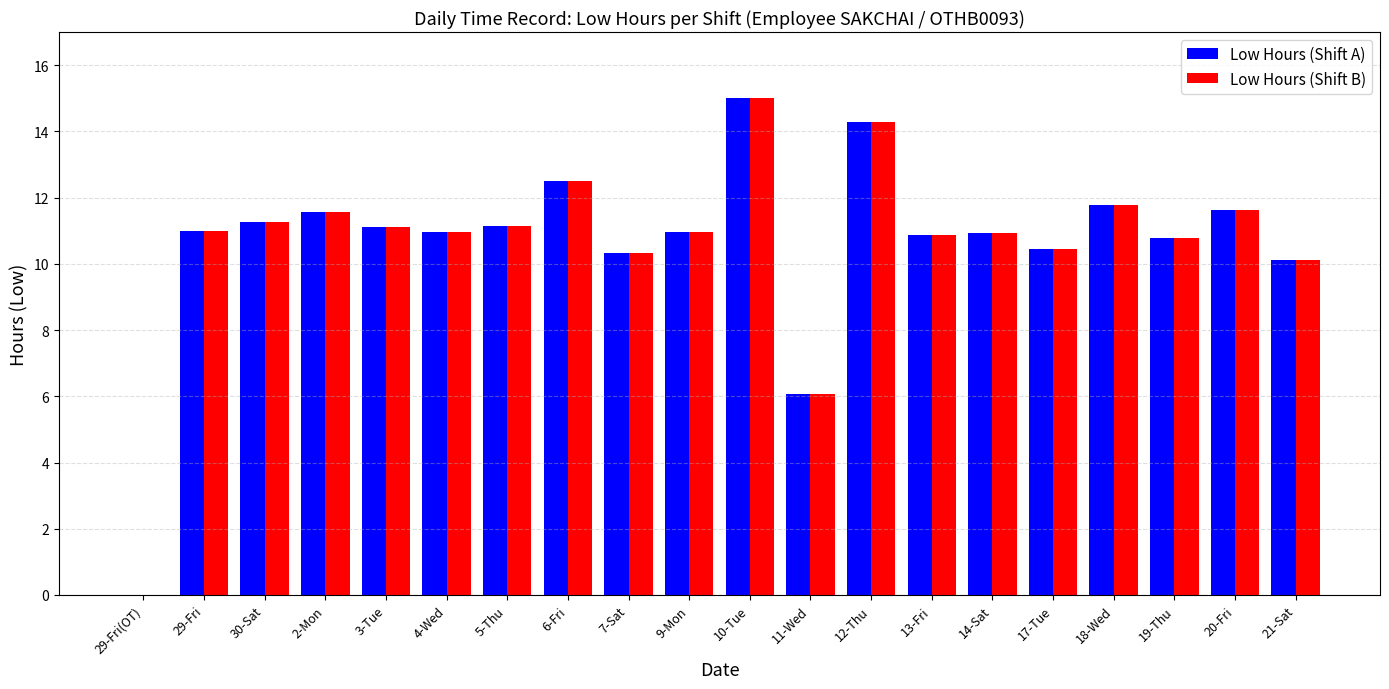

At which category does the chart reach its peak across all series?

10-Tue